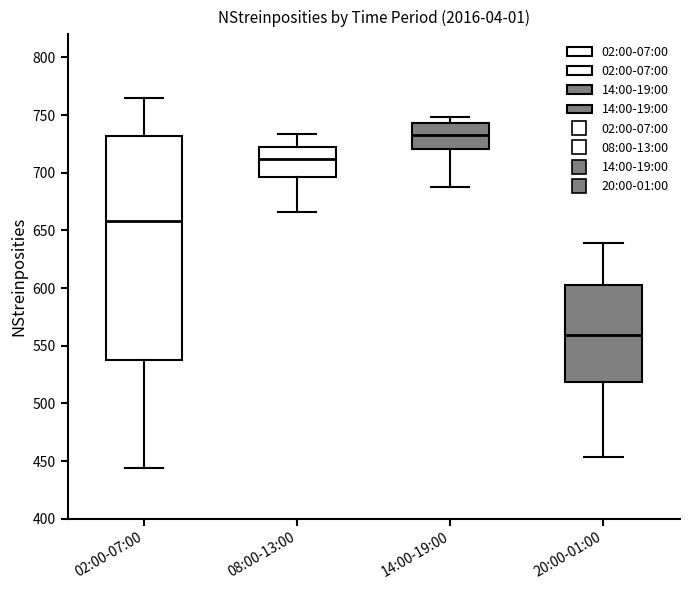

Where is the upper edge of the box for 08:00-13:00 on the y-axis? The values are not printed on the chart, so give them approximately, as read against the axis.

720